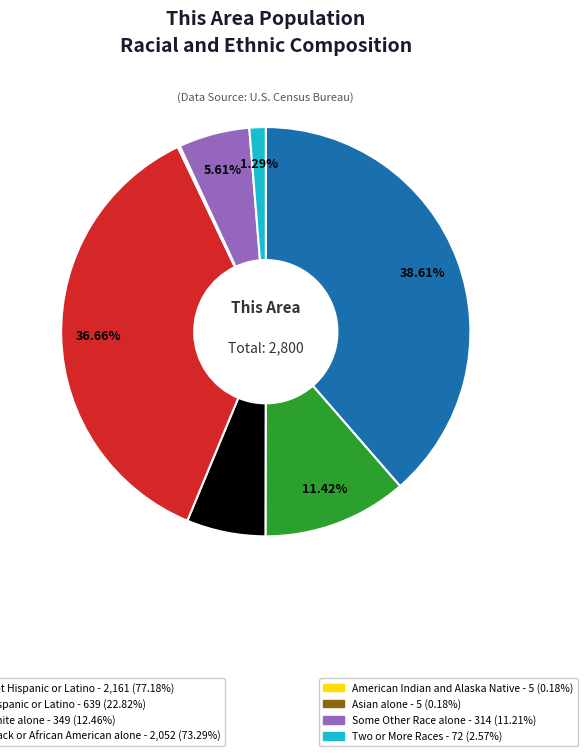

To the nearest percent, what is the average slice percentage?

12%